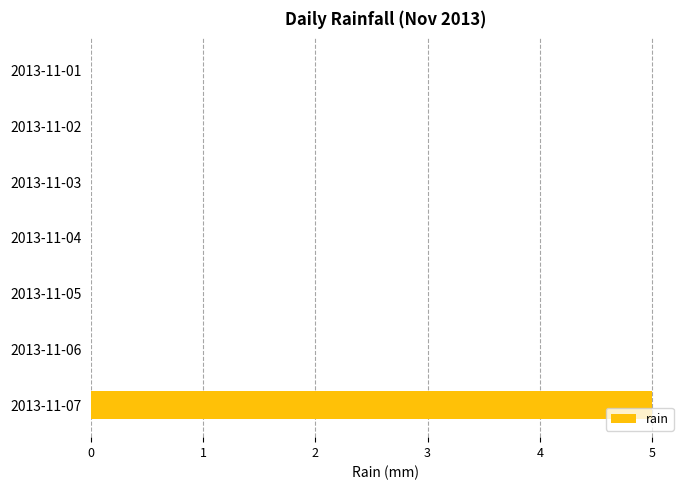

Between 2013-11-05 and 2013-11-07, which is larger?

2013-11-07